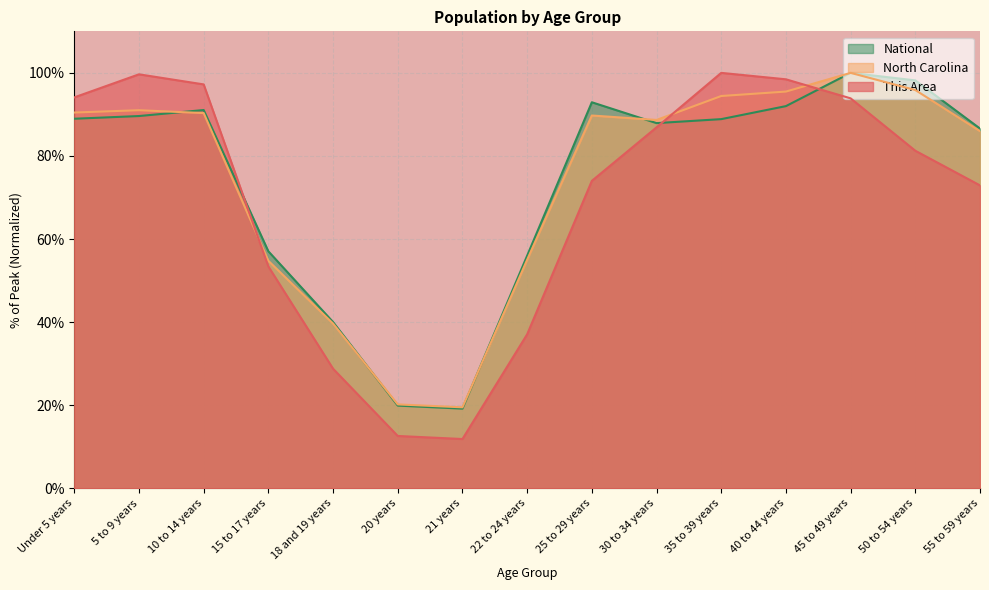

After their last crossing, which series has the higher values: This Area or North Carolina?

North Carolina